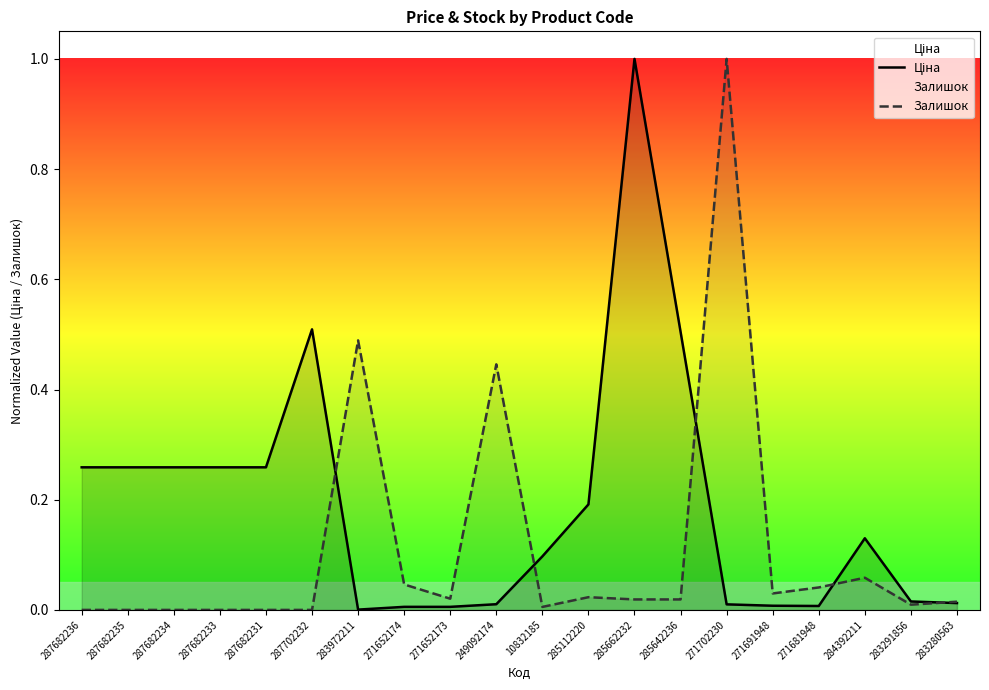

Is the value of Залишок at 285662232 greater than the value of Ціна at 283291856?

Yes